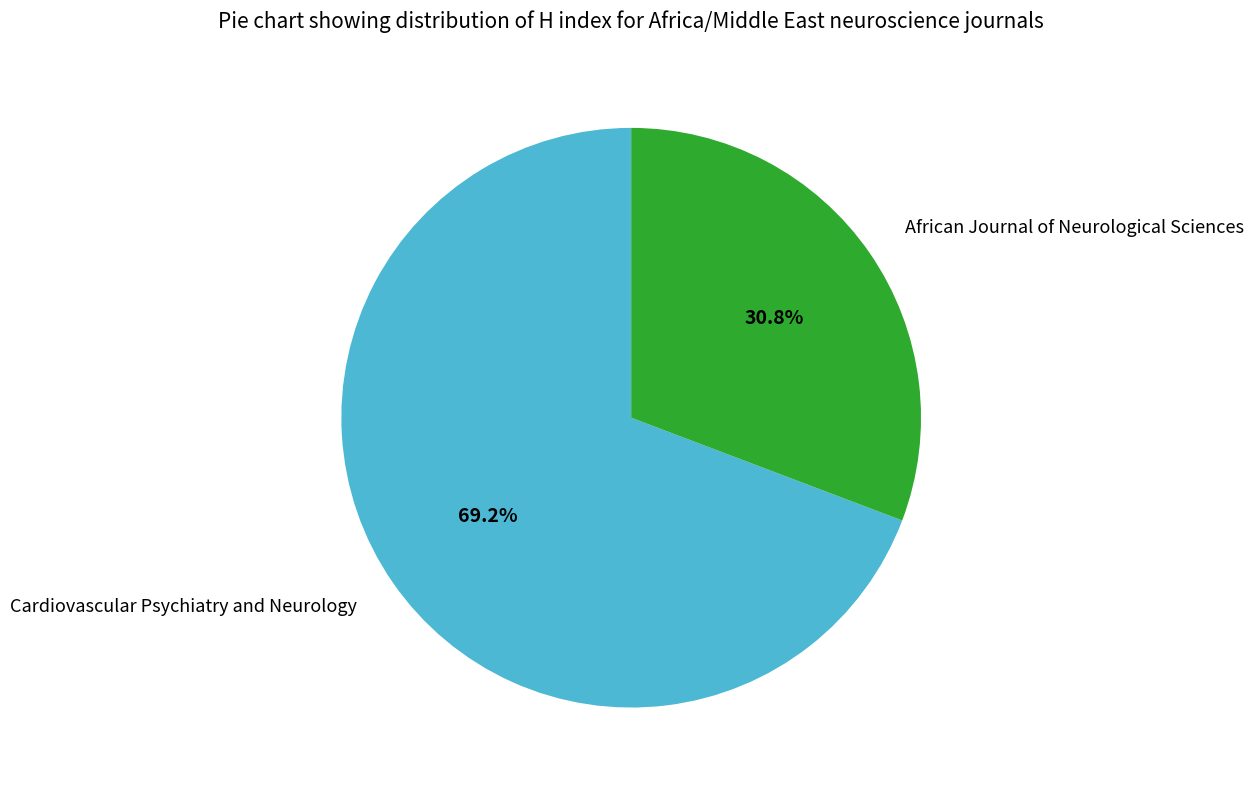

What is the largest slice in the pie chart?

Cardiovascular Psychiatry and Neurology